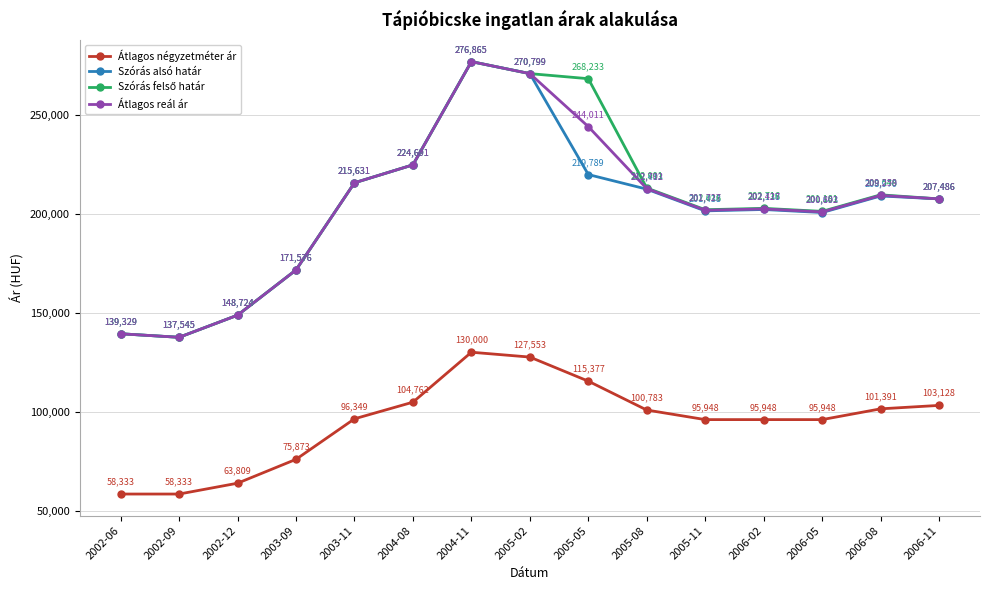

What is the label of the 15th point from the left?

2006-11